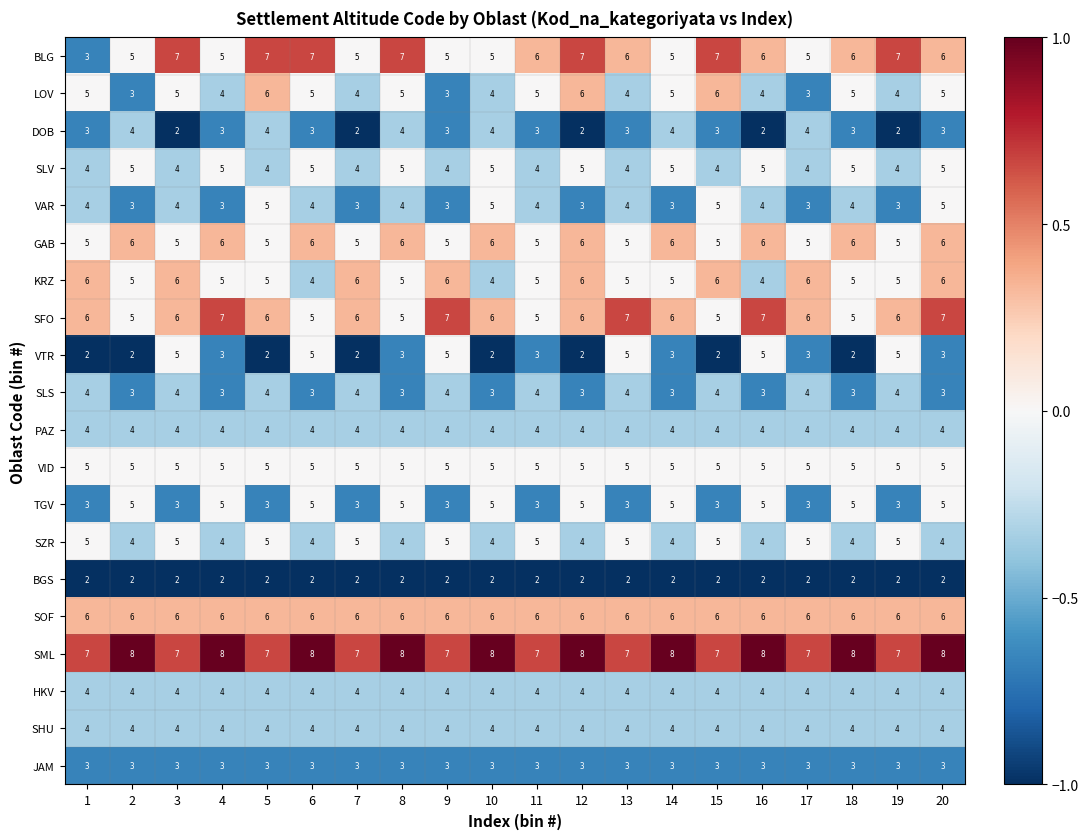

What value does the SLS series have at 2?

3